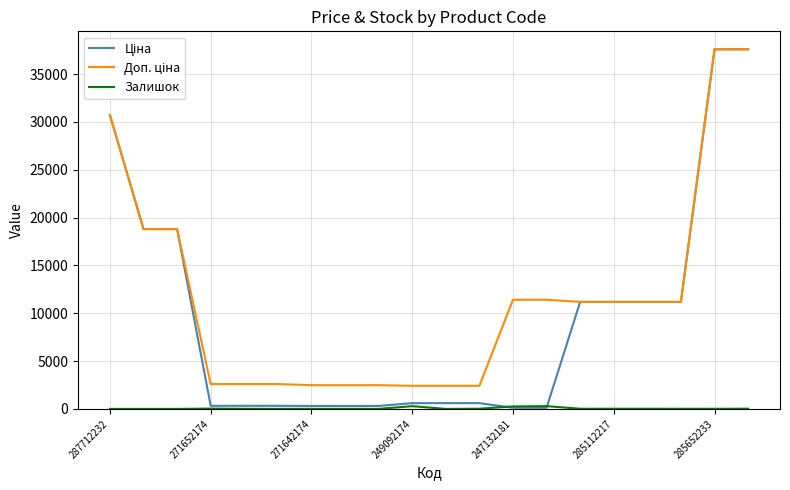

True or false: Доп. ціна and Залишок intersect in this chart.

False